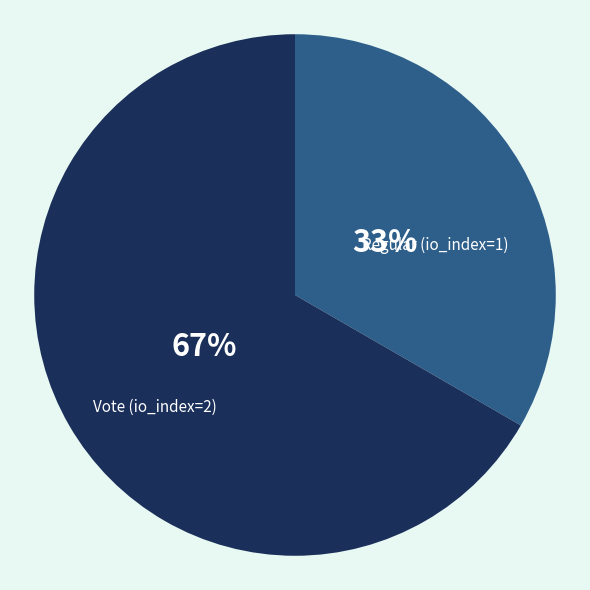

What is the ratio of the value at Vote (io_index=2) to the value at Regular (io_index=1)?

2.0